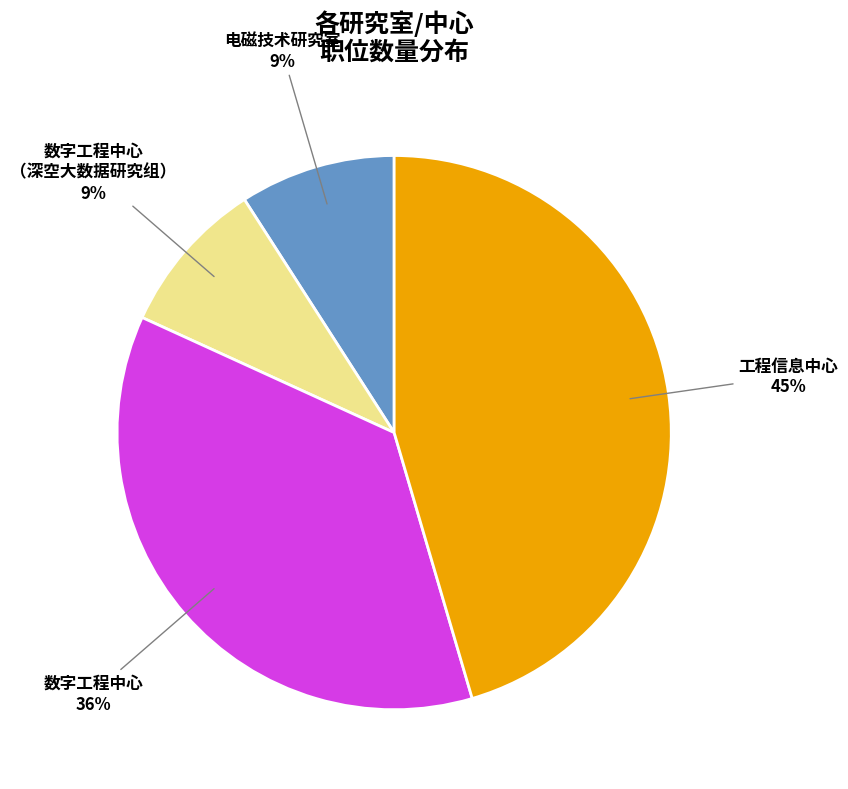

How many slices are in this pie chart?

4